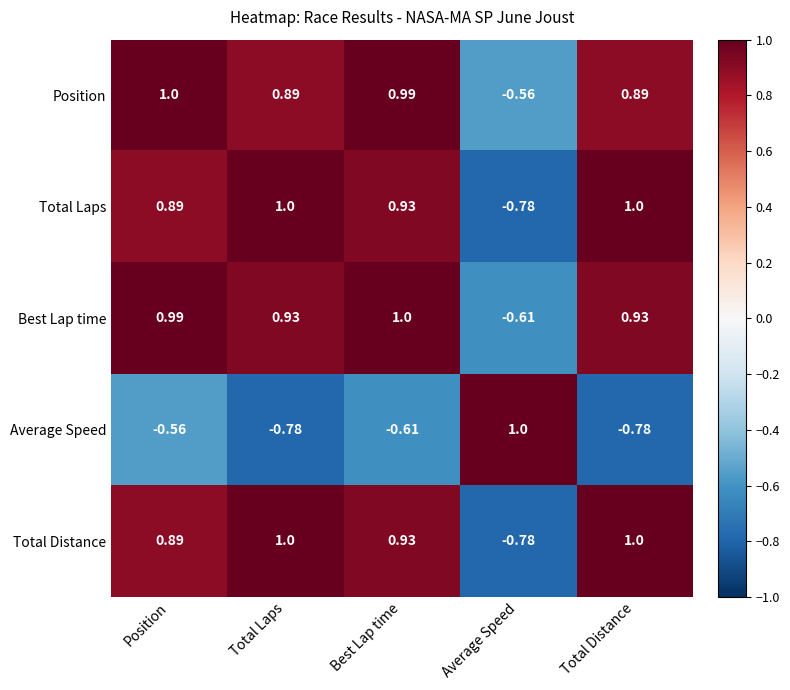

At which category is the sum across all series the highest?

Best Lap time